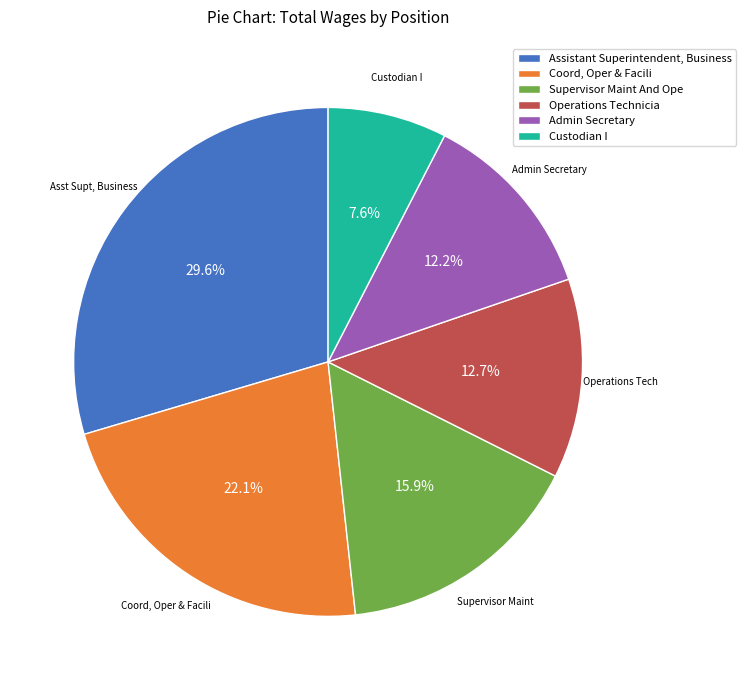

Which slice is the smallest?

Custodian I